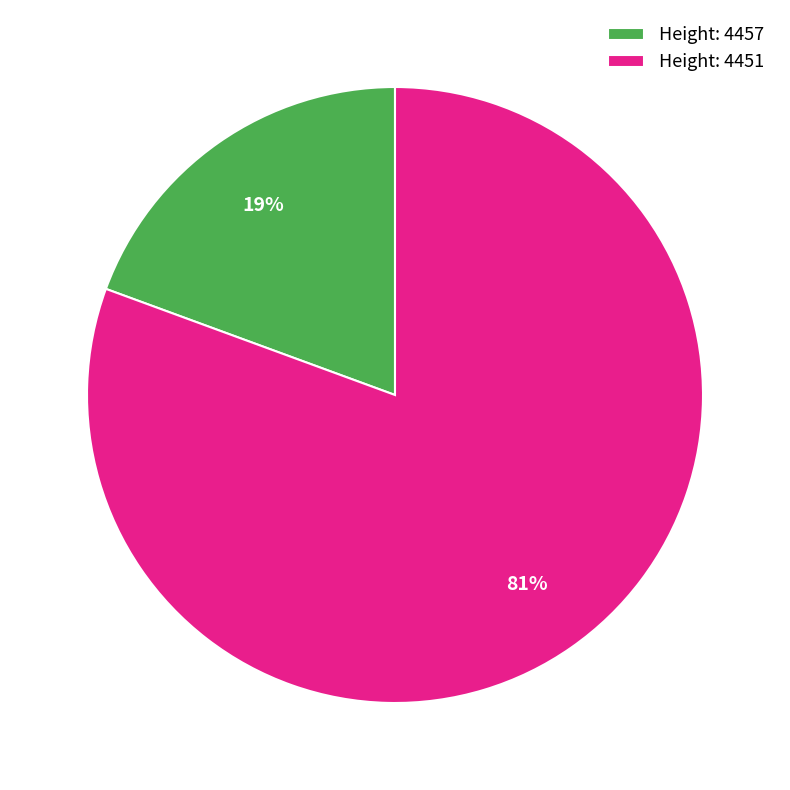

Which slice is the smallest?

Height: 4457